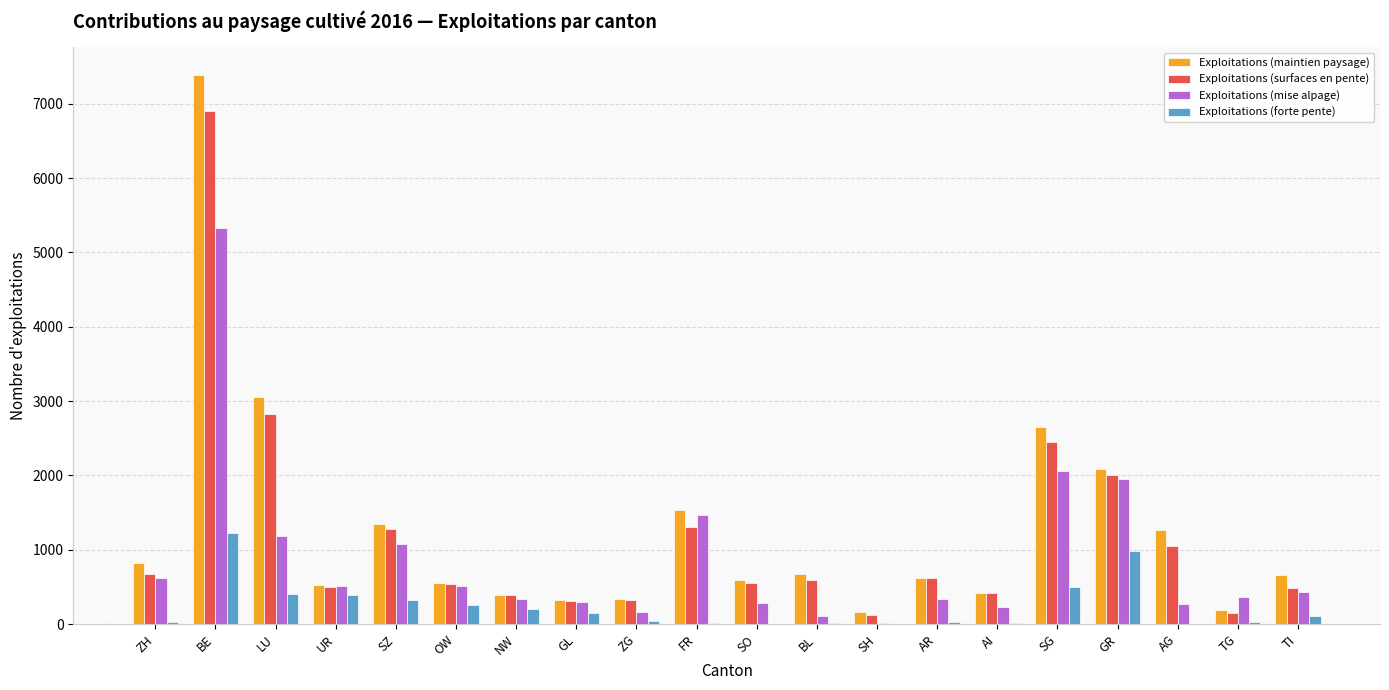

What are all the series names shown in the legend?

Exploitations (maintien paysage), Exploitations (surfaces en pente), Exploitations (mise alpage), Exploitations (forte pente)